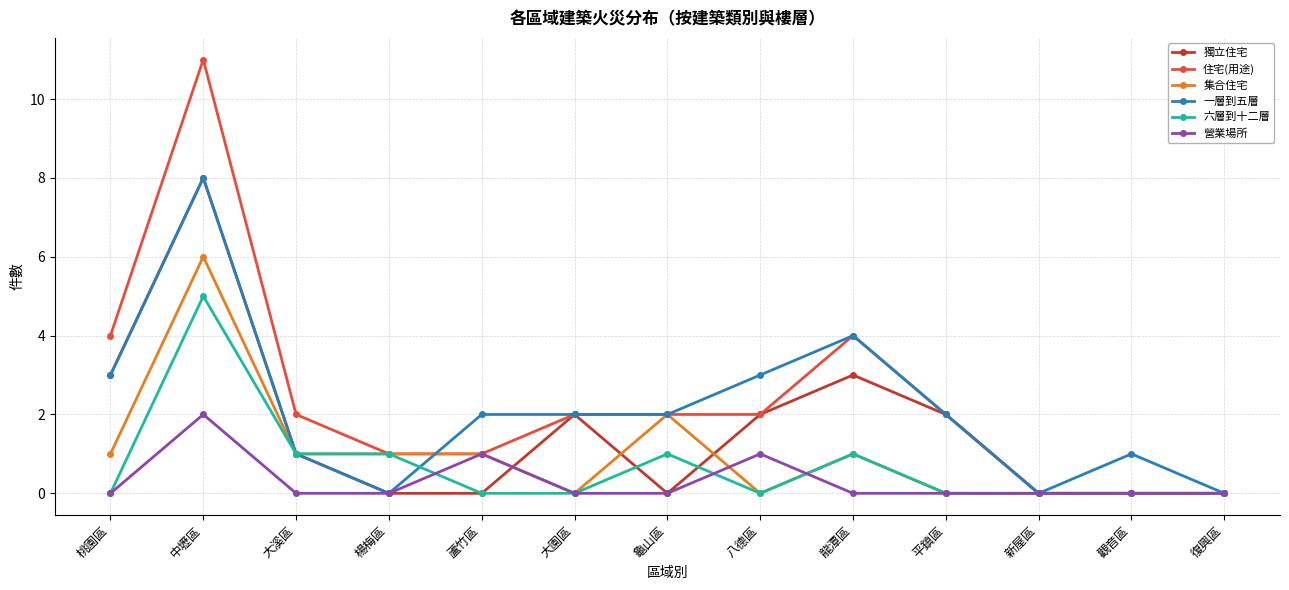

What is the maximum value shown in the chart?

11